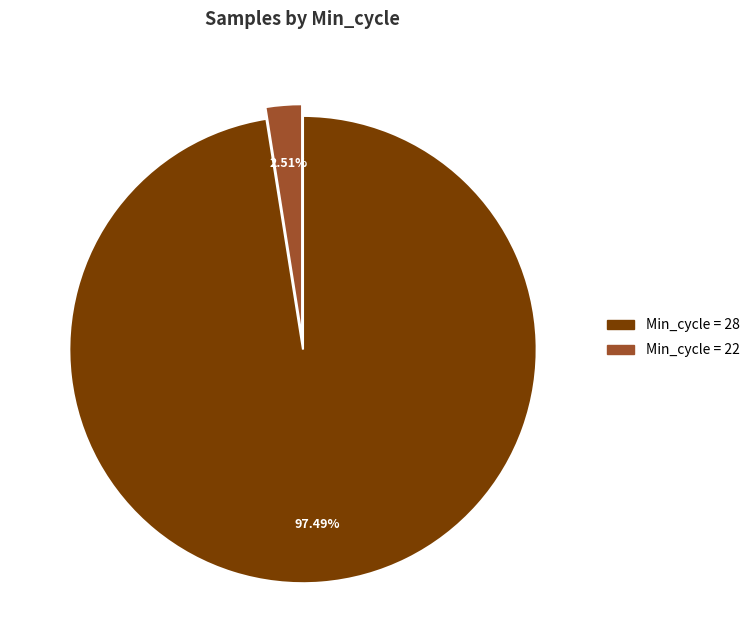

To the nearest percent, what is the average slice percentage?

50%